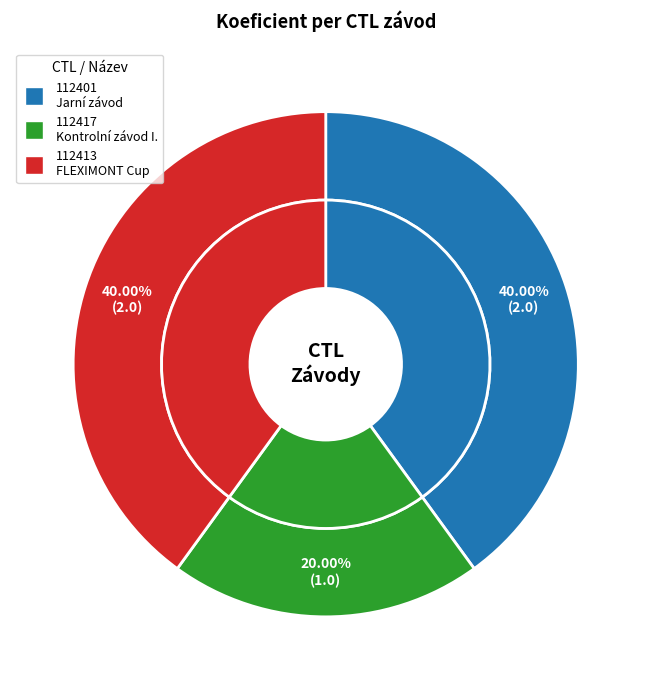

Count the number of slices in the pie.

3